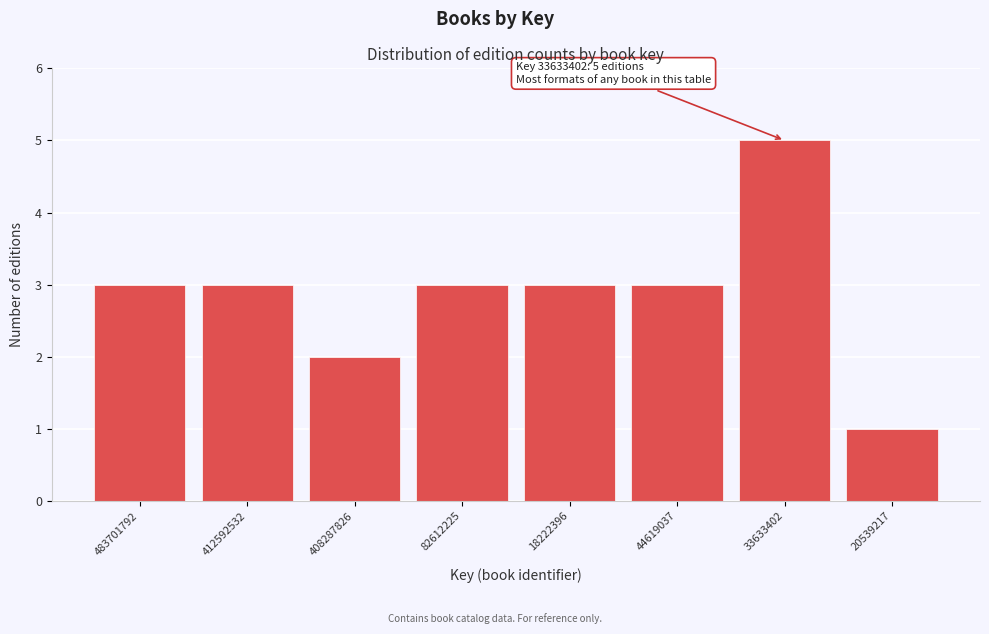

Reading left to right, extract all data points from this chart.

483701792=3	412592532=3	408287826=2	82612225=3	18222396=3	44619037=3	33633402=5	20539217=1